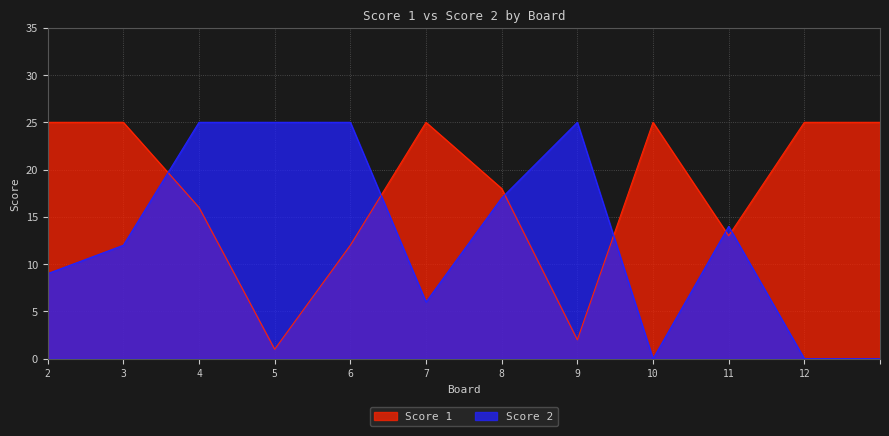

List the series in order of their peak value, highest first.

Score 1, Score 2